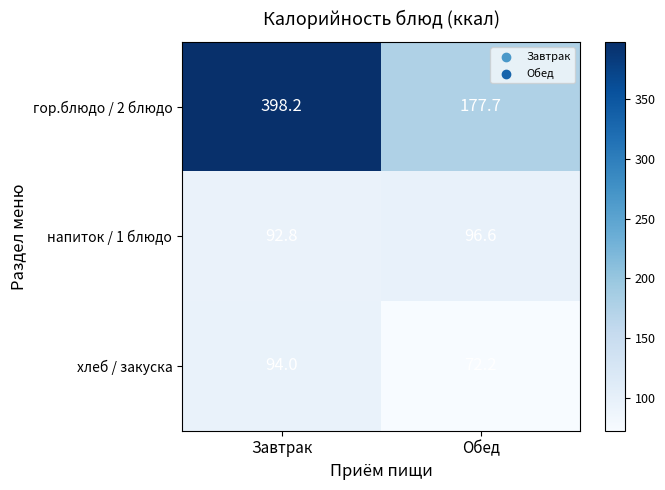

How many series are shown in this chart?

3